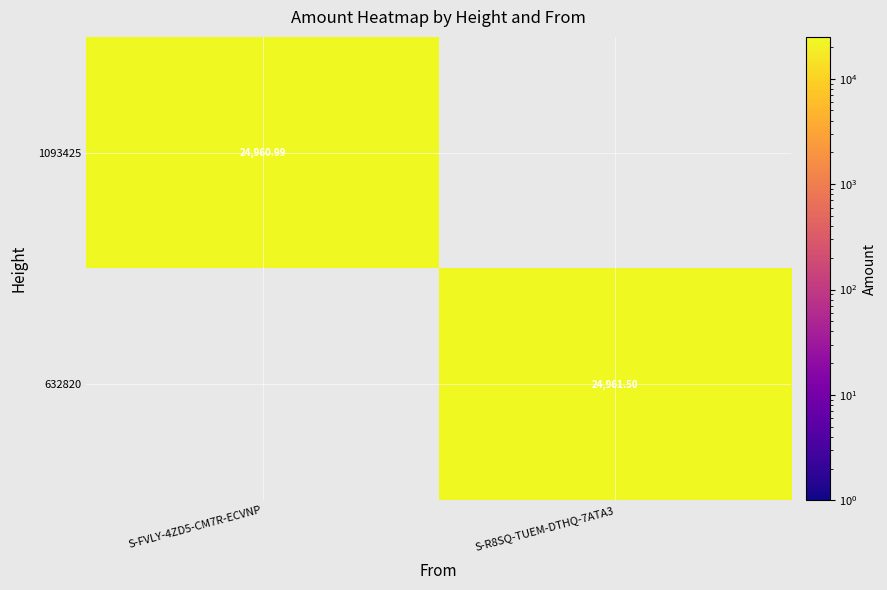

At which category is the sum across all series the highest?

S-R8SQ-TUEM-DTHQ-7ATA3